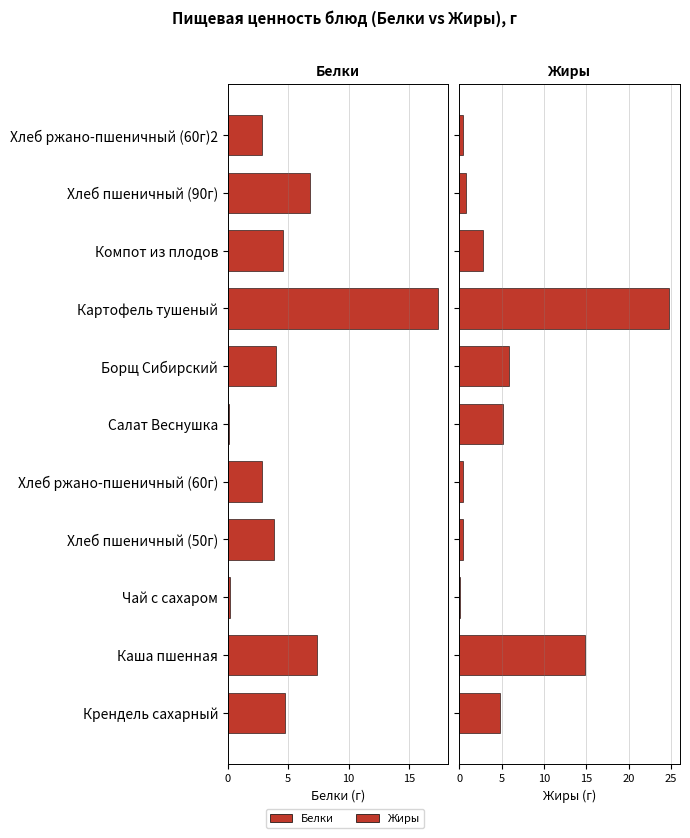

Reading left to right, list all the values displayed in this chart.

Белки: 4.7	7.4	0.2	3.8	2.8	0.1	4.0	17.4	4.5	6.8	2.8
Жиры: 4.7	14.9	0.1	0.5	0.4	5.1	5.8	24.8	2.8	0.8	0.4